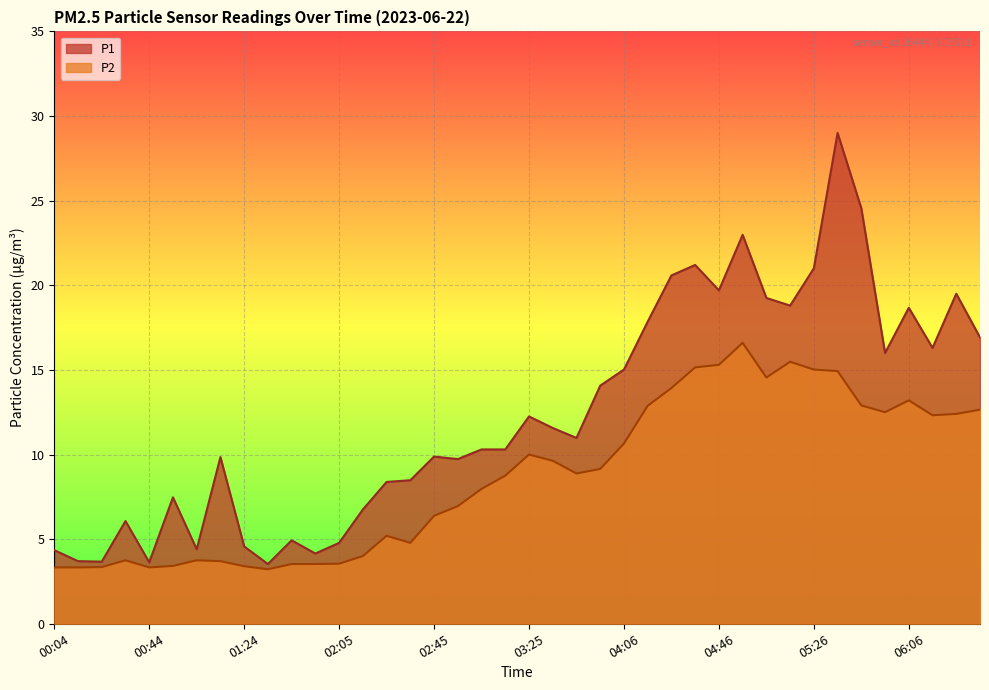

What is the minimum value shown in the chart?

3.2